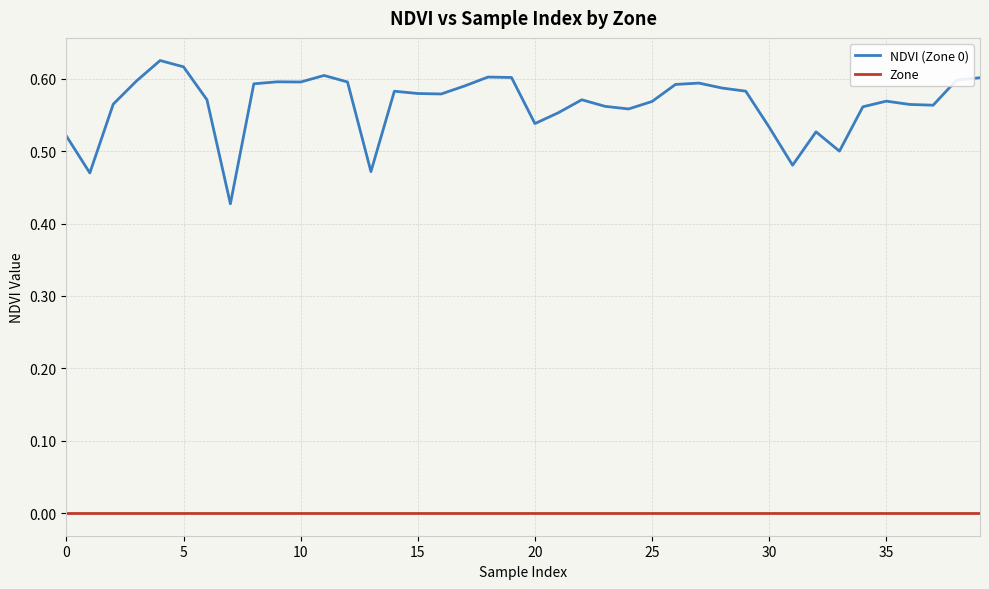

Which series has the largest range (max minus min)?

NDVI (Zone 0)